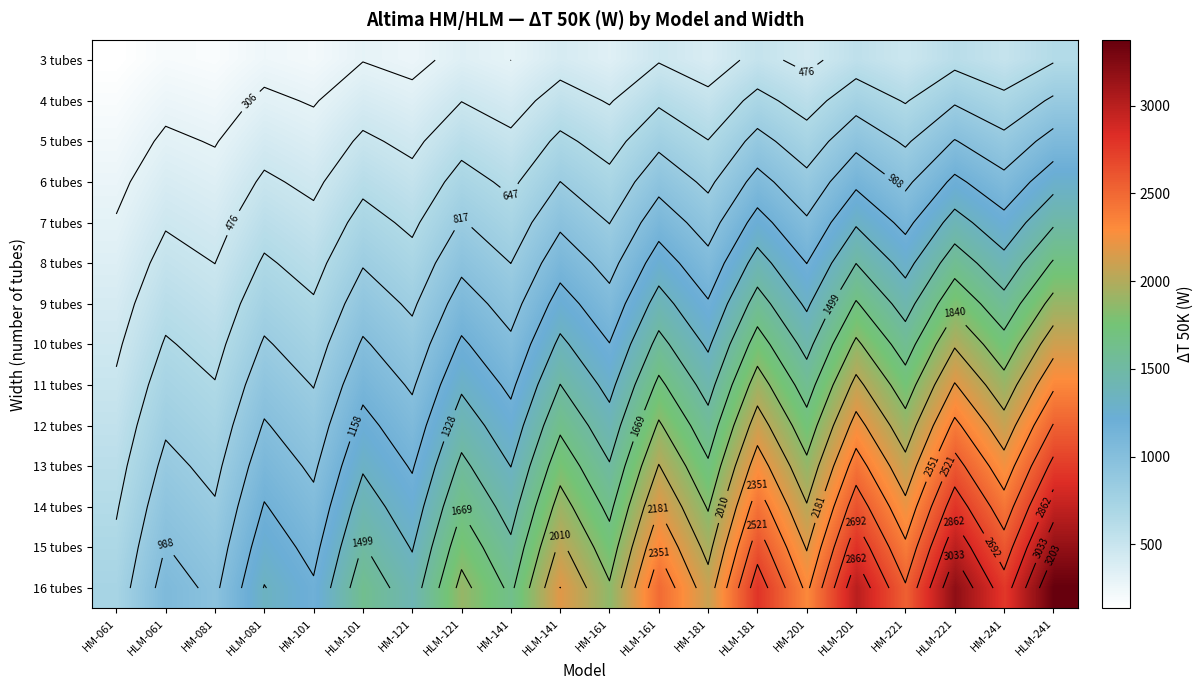

What is the total value across all series at HLM-241?

28051